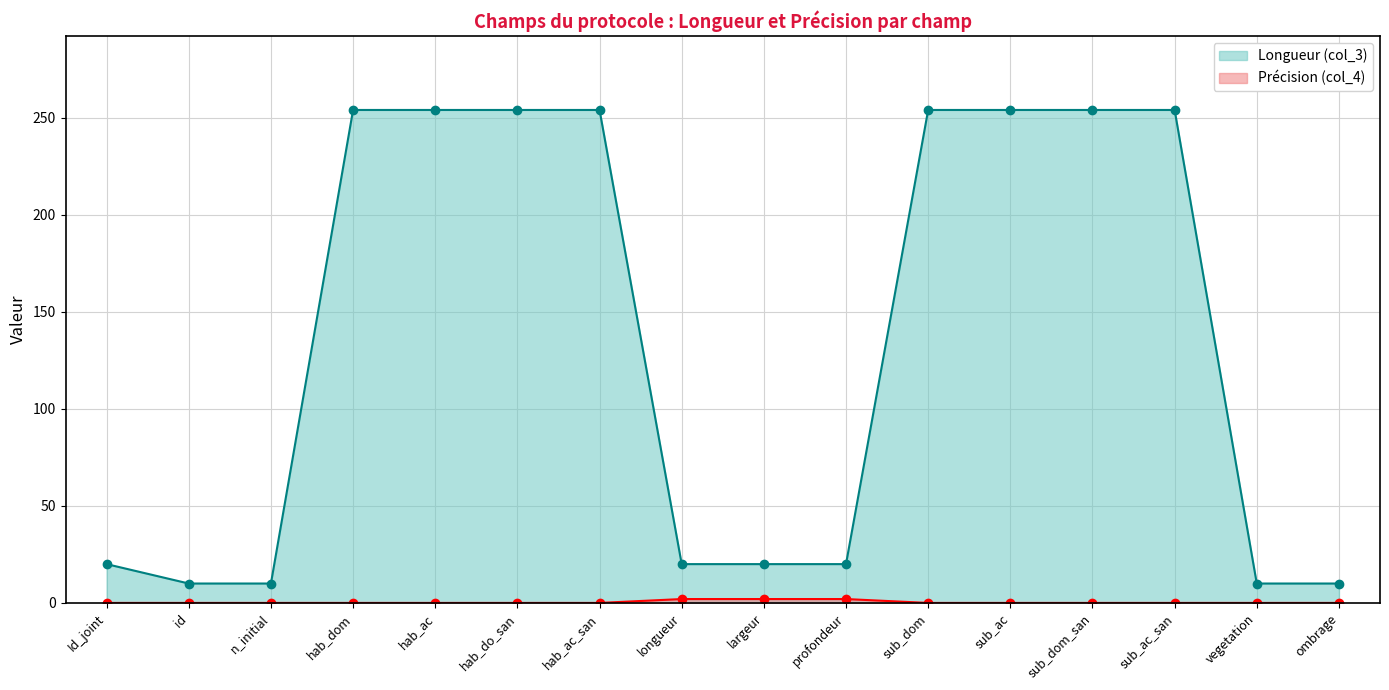

At how many categories does at least one series exceed 252?

8